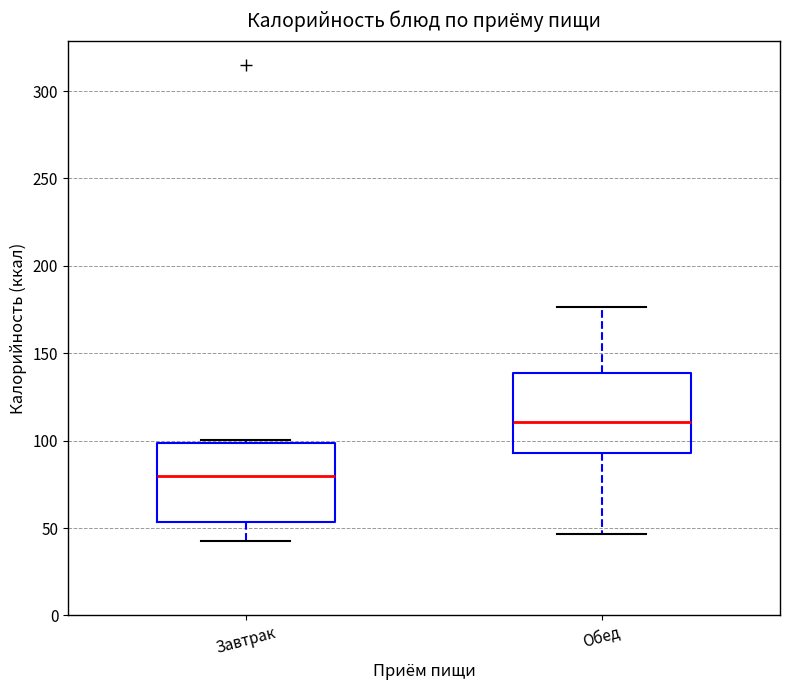

Reading left to right, read every box against the y-axis: the position of its median line, the range the box covers, and the ends of its whiskers. The values are not printed on the chart, so give them approximately, as read against the axis.

Завтрак: median 80, box 55 to 100, whiskers 40 to 100 (just above the box's upper edge)
Обед: median 110, box 95 to 140, whiskers 45 to 175